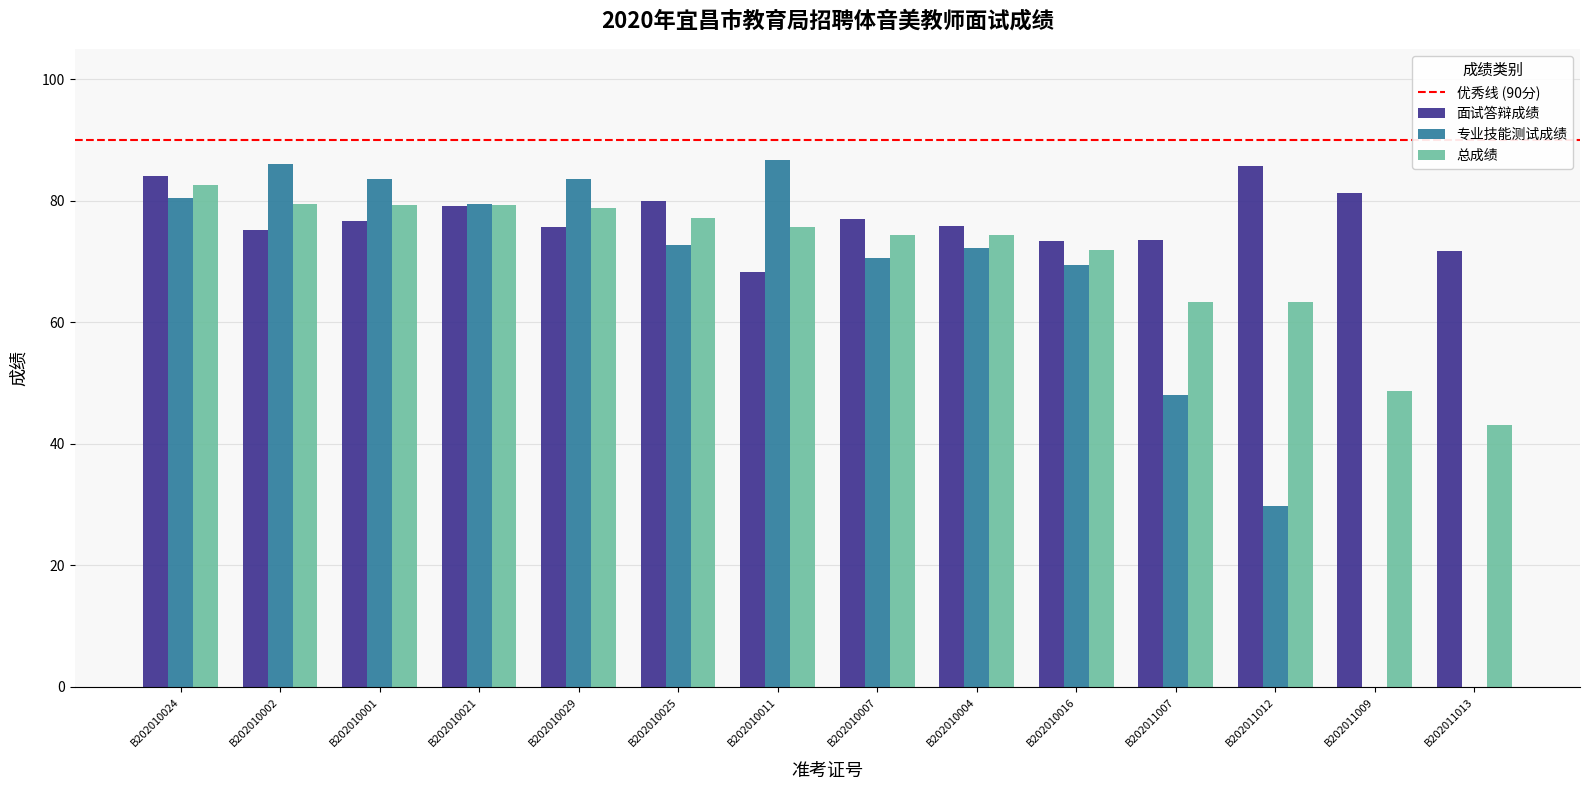

Is the value of 总成绩 at B202010016 greater than the value of 专业技能测试成绩 at B202010001?

No